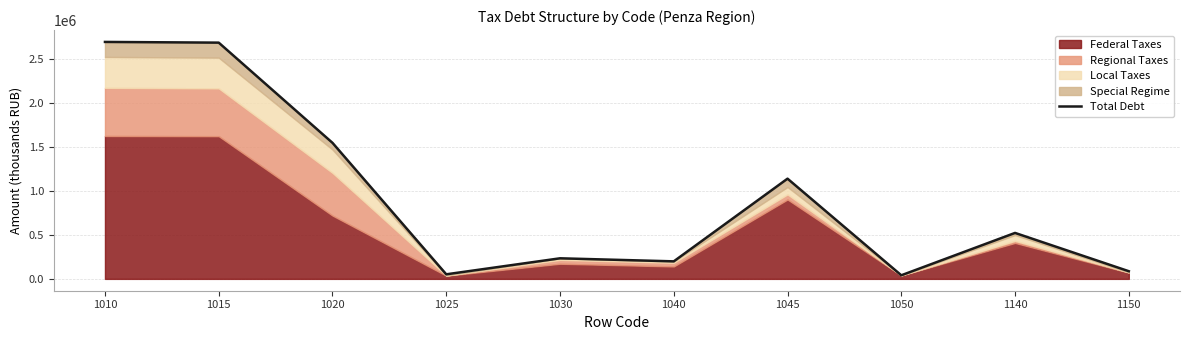

What is the difference between the second highest and minimum values?

2650271